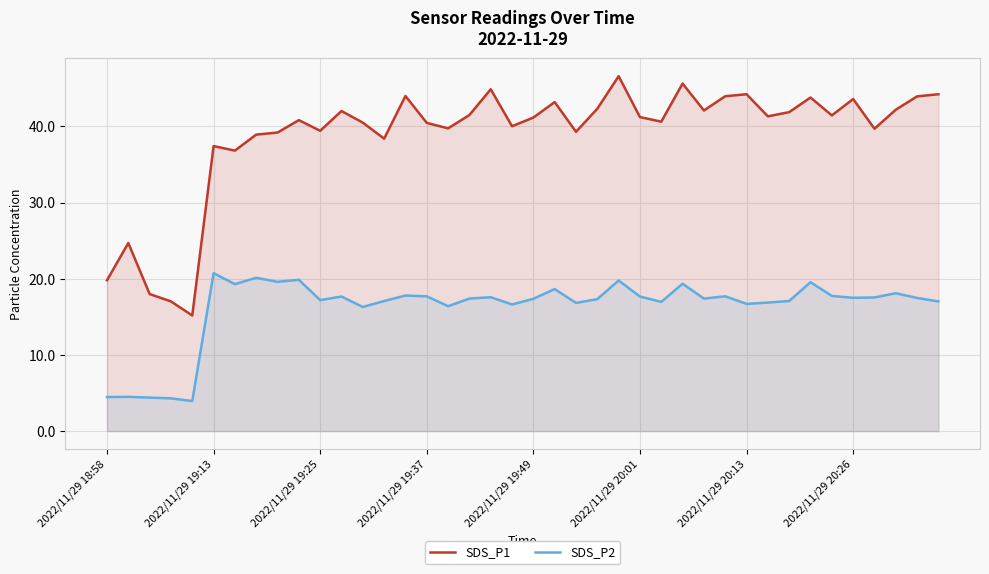

What is the difference between the highest and lowest values at 2022/11/29 20:01?

23.6